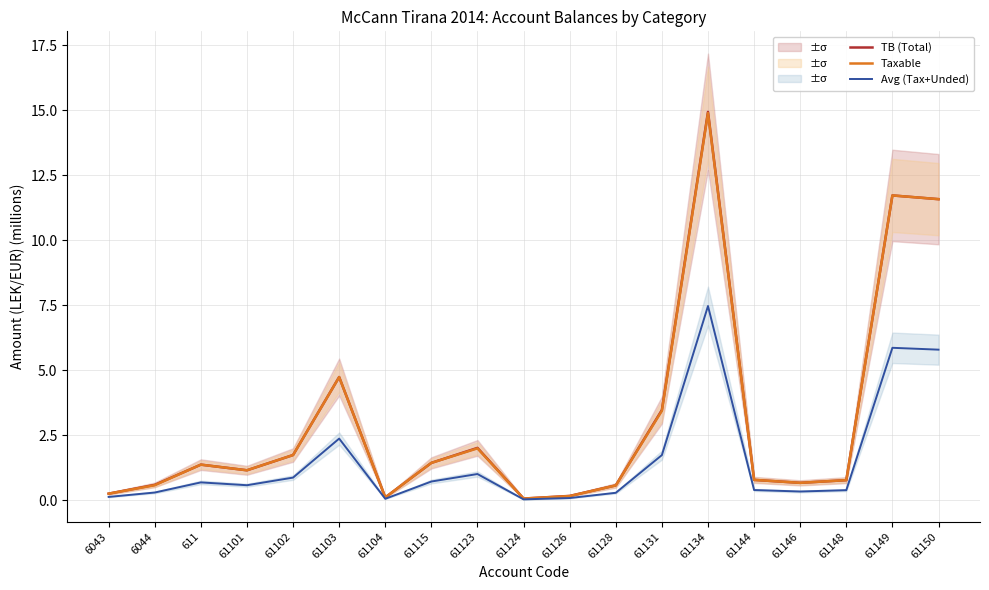

What is the value of the Taxable point at the 11th from the left?

0.2